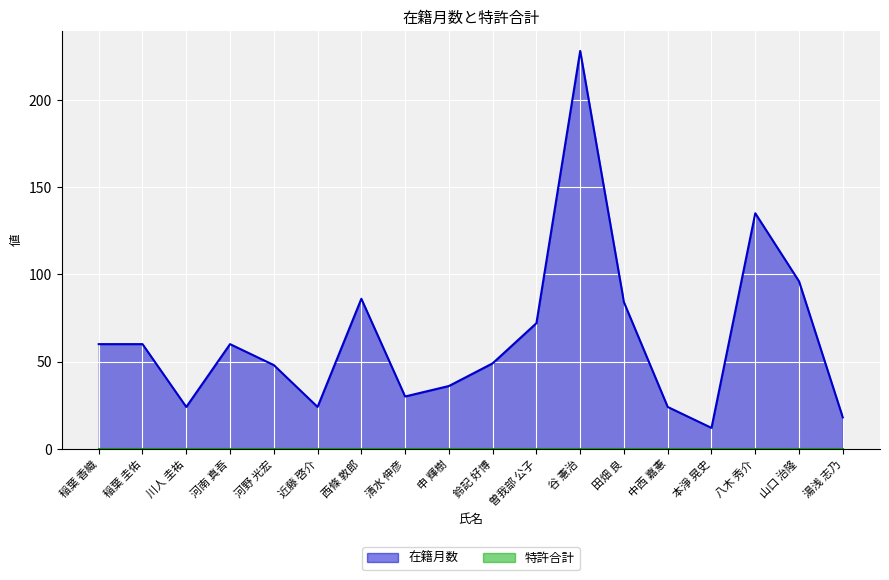

Where is the first local maximum?

河南 真吾